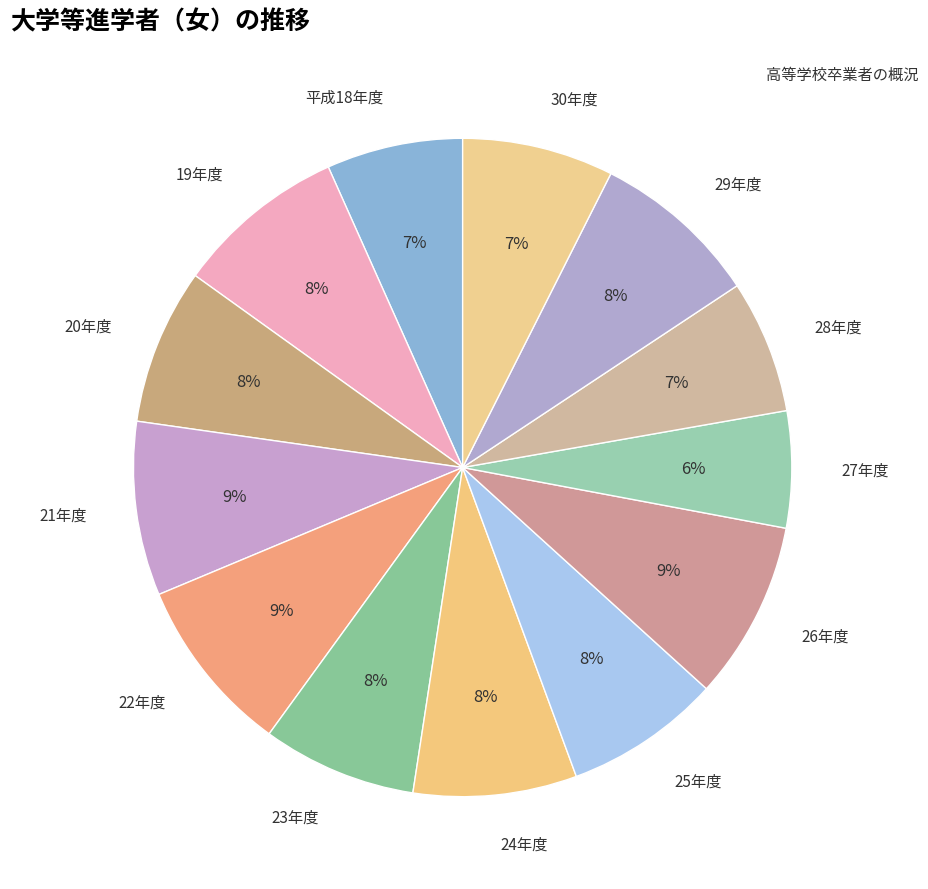

To the nearest percent, what percentage of the pie is 24年度?

8%